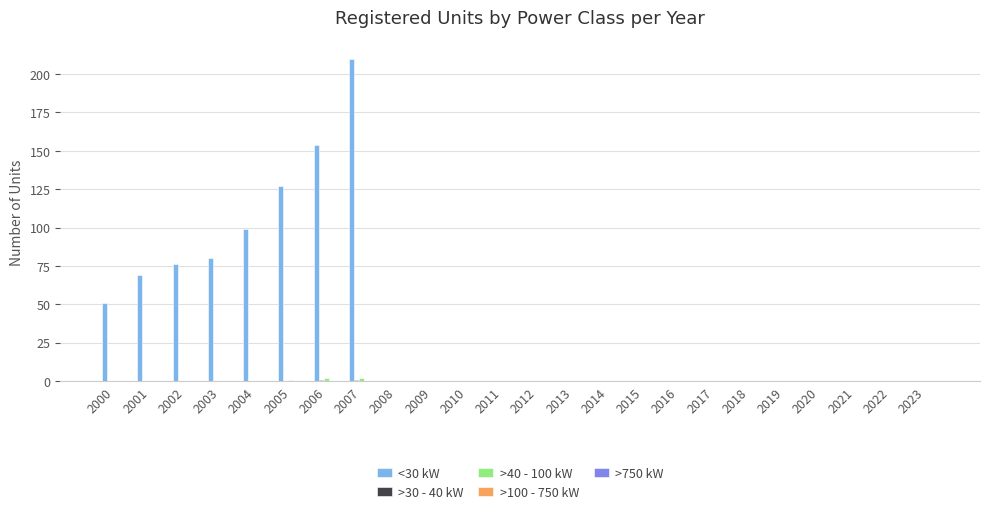

What is the greatest value displayed?

210